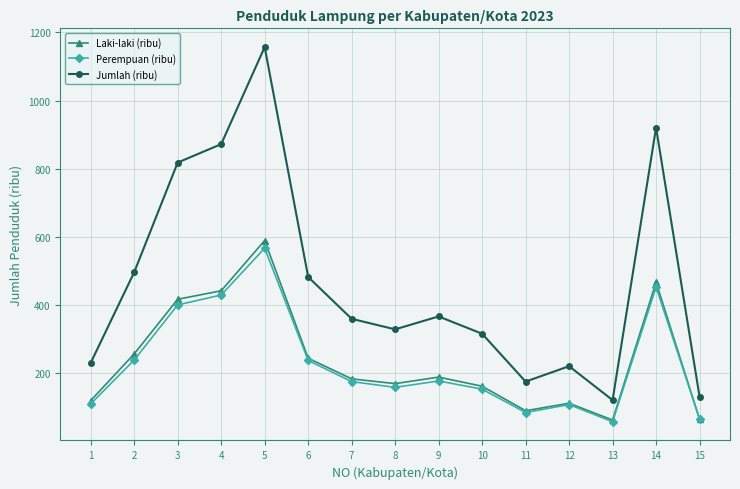

Read the Jumlah (ribu) value at 7.

360.2